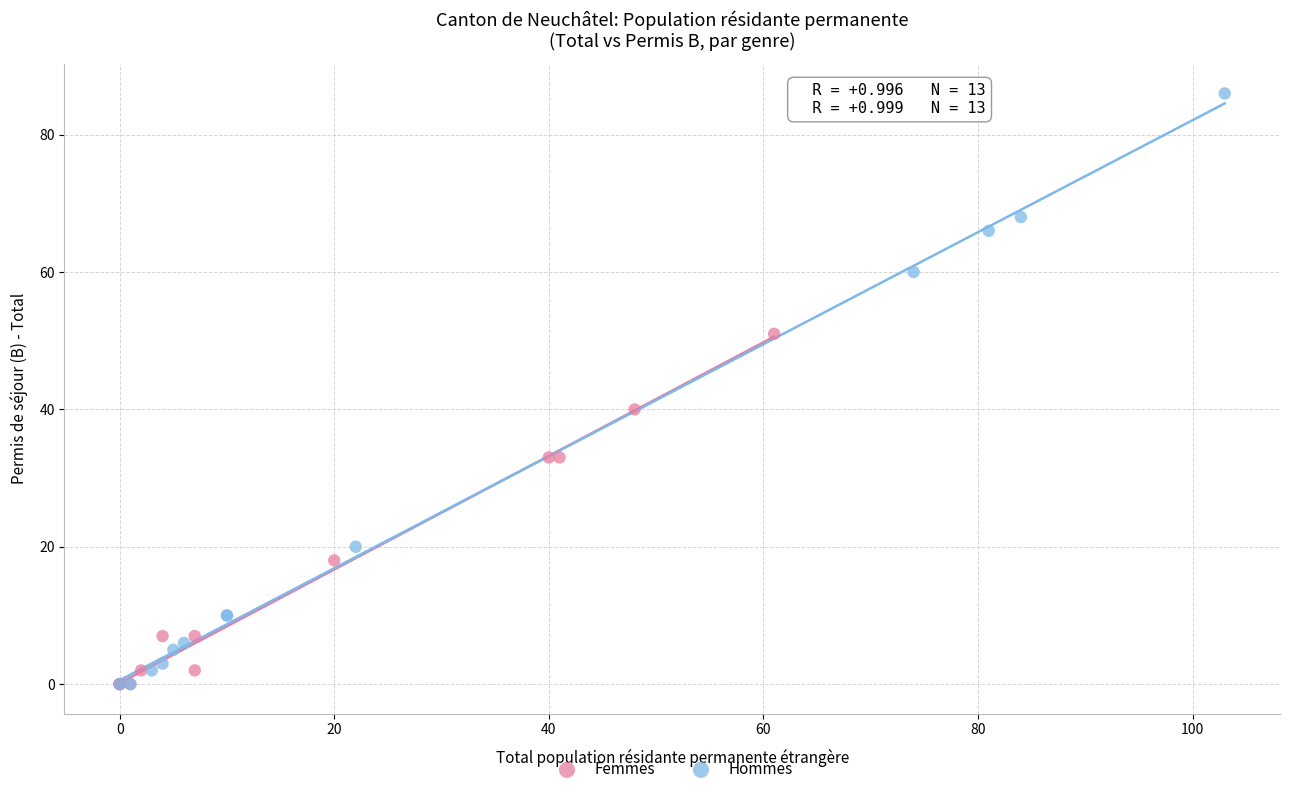

Which series has the largest Y range (max minus min)?

Hommes